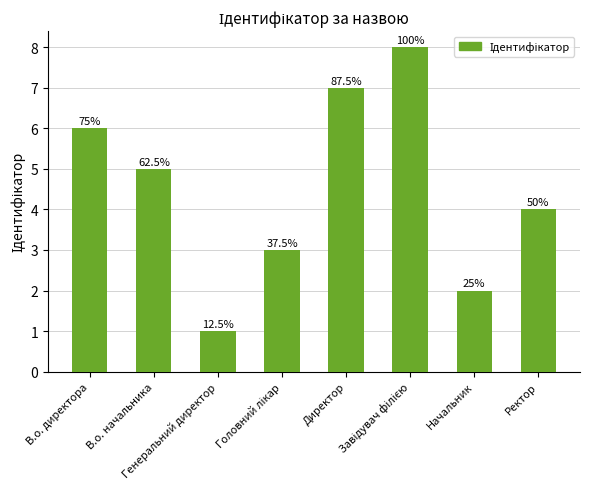

Are the bars horizontal?

No